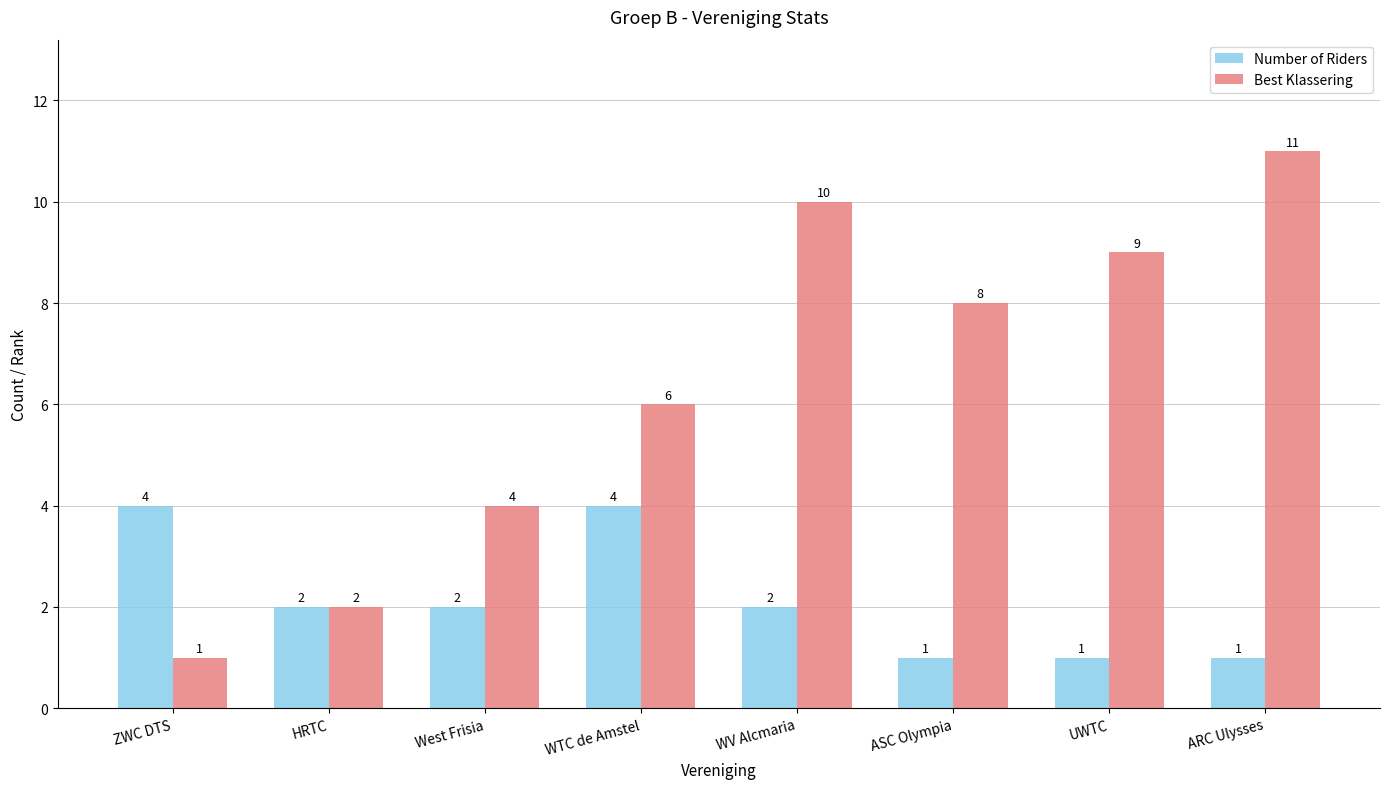

How many bars are there in total?

16